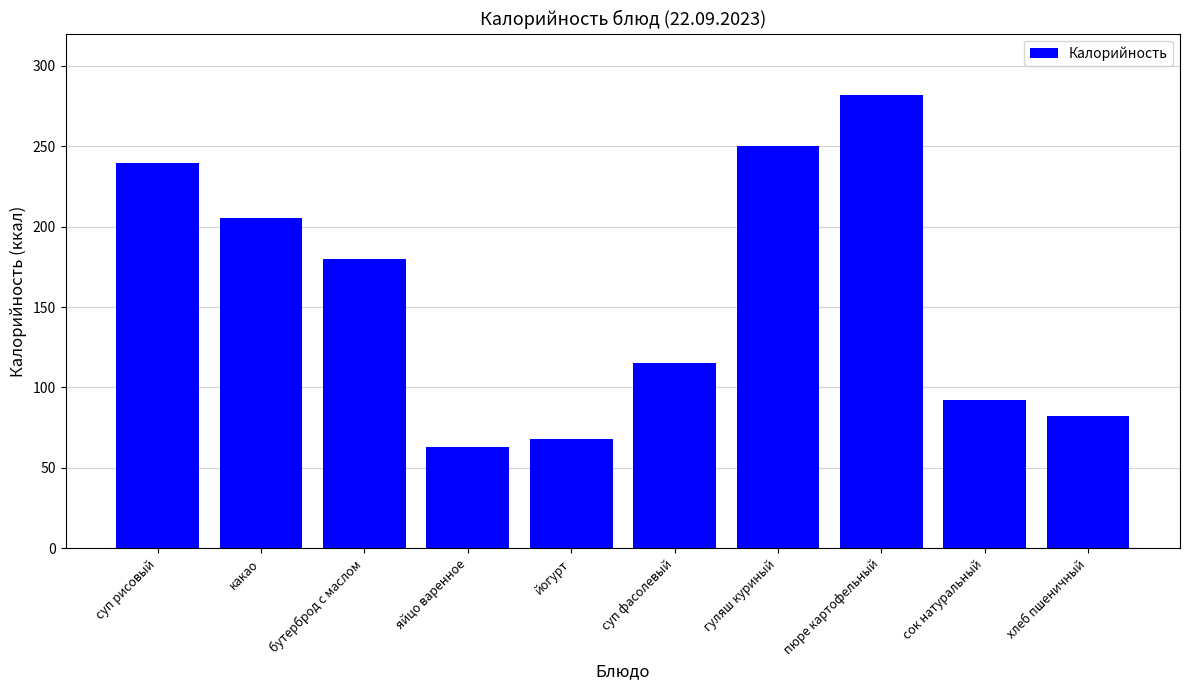

What value does the data have at хлеб пшеничный?

82.2